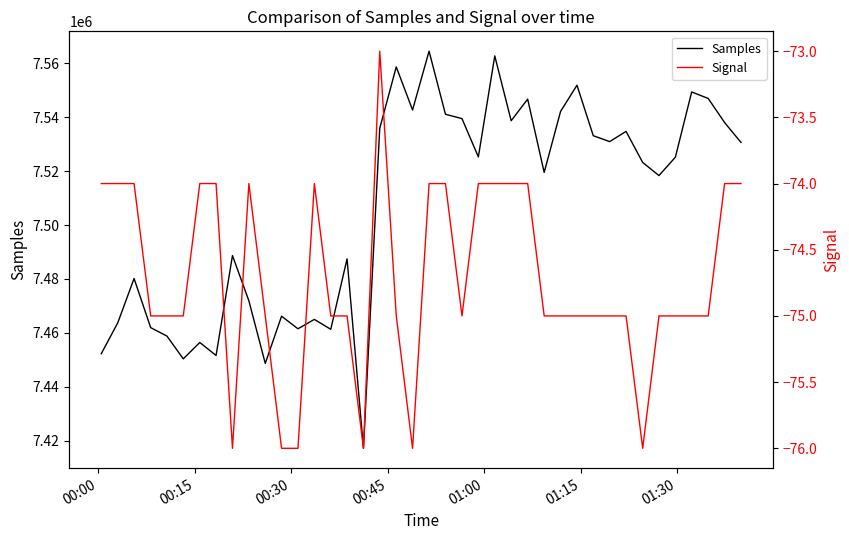

What are all the series names shown in the legend?

Samples, Signal